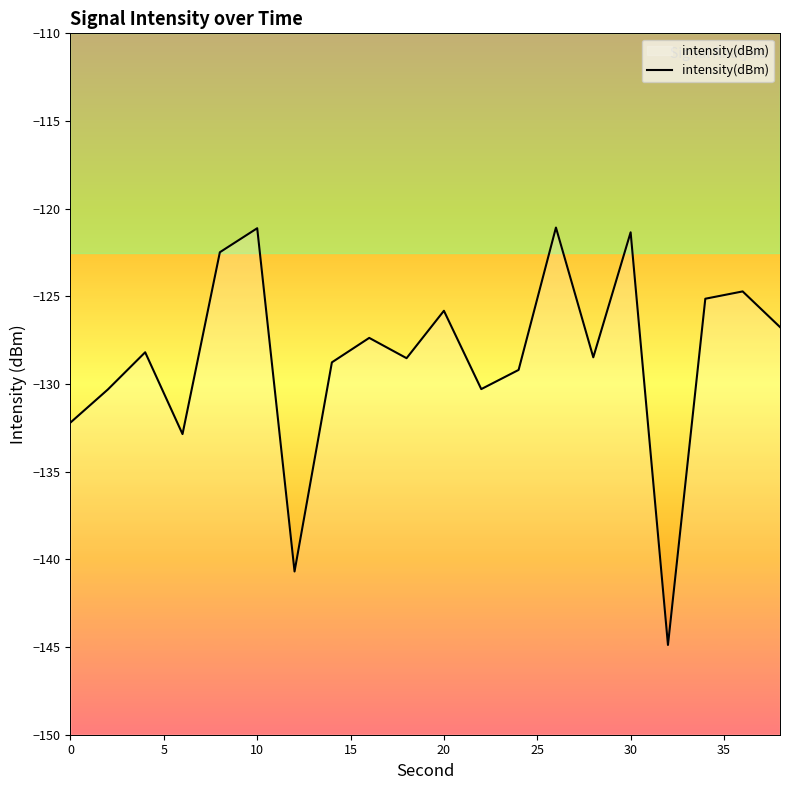

What is the minimum value shown in the chart?

-144.9